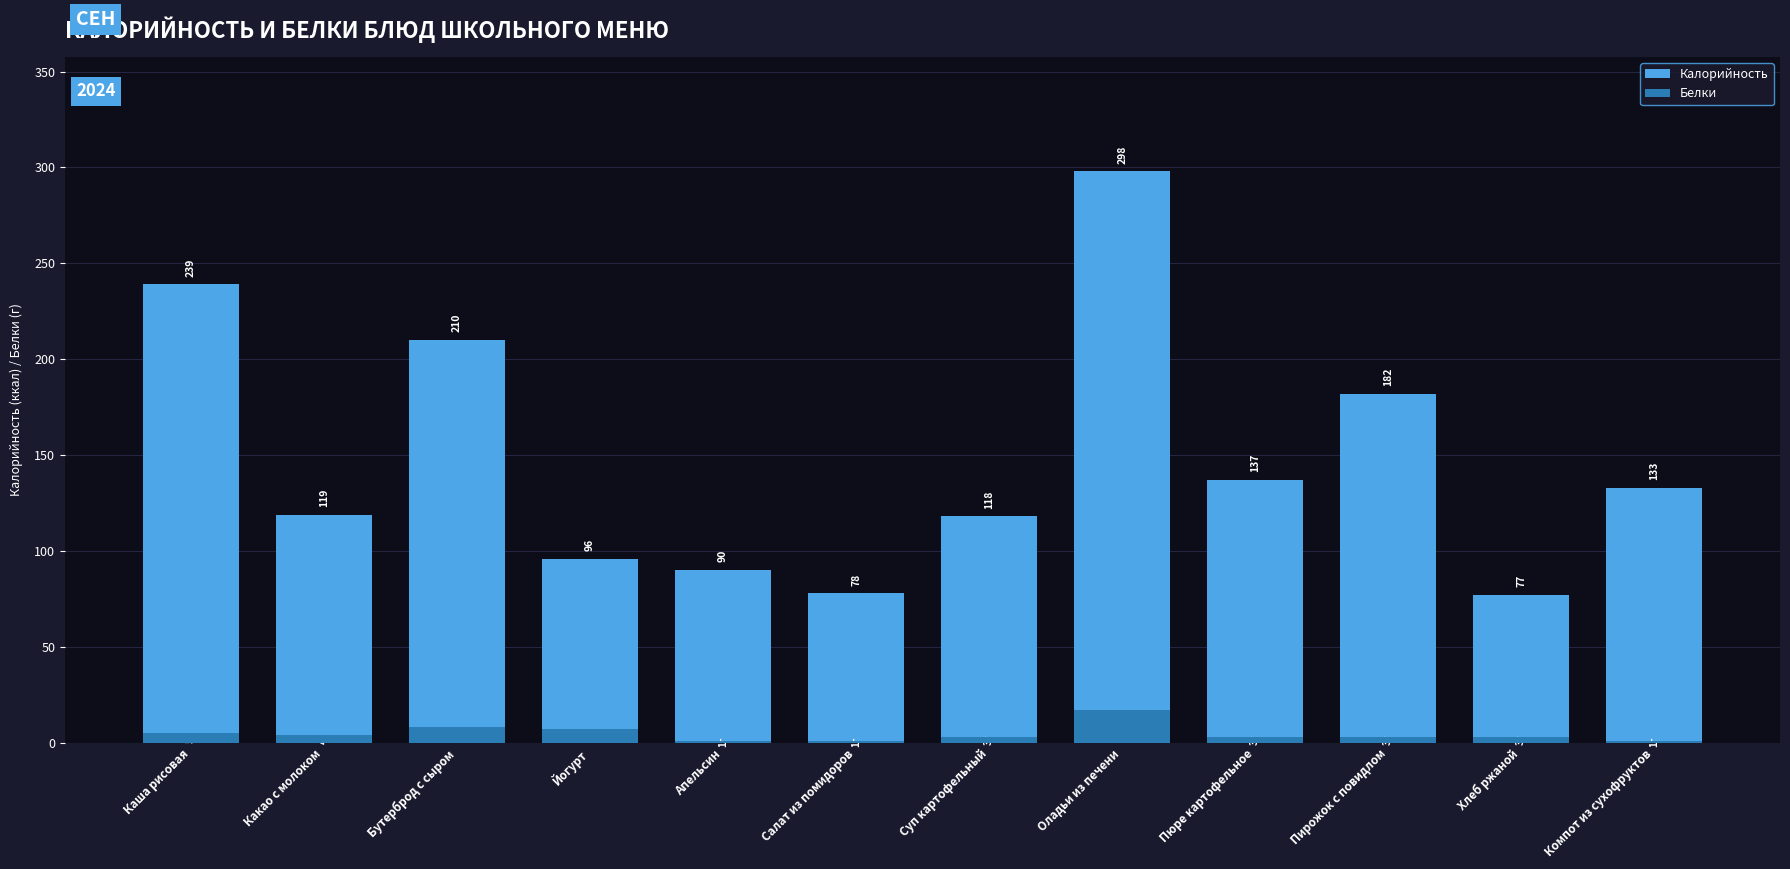

What position from the right is Бутерброд с сыром?

10